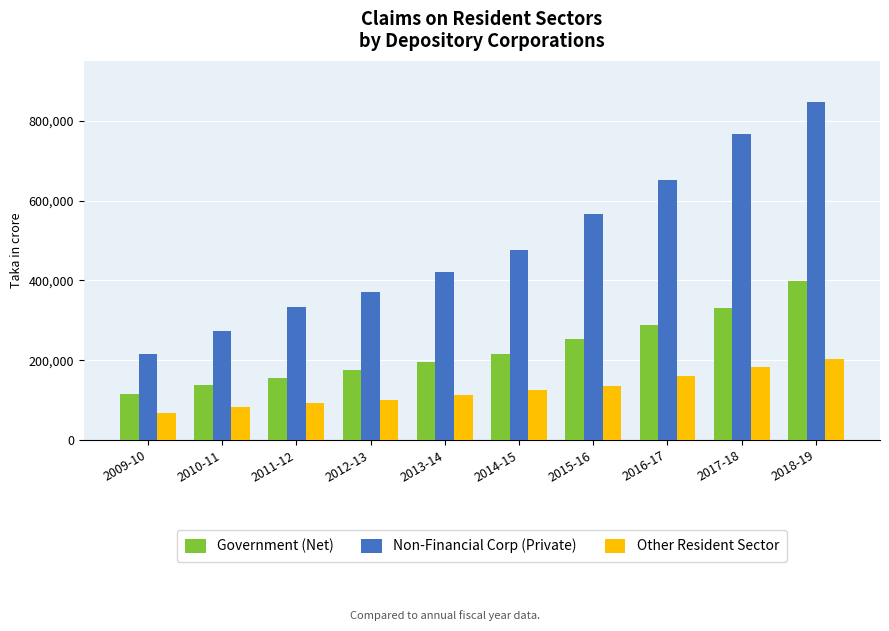

What position from the right is 2010-11?

9